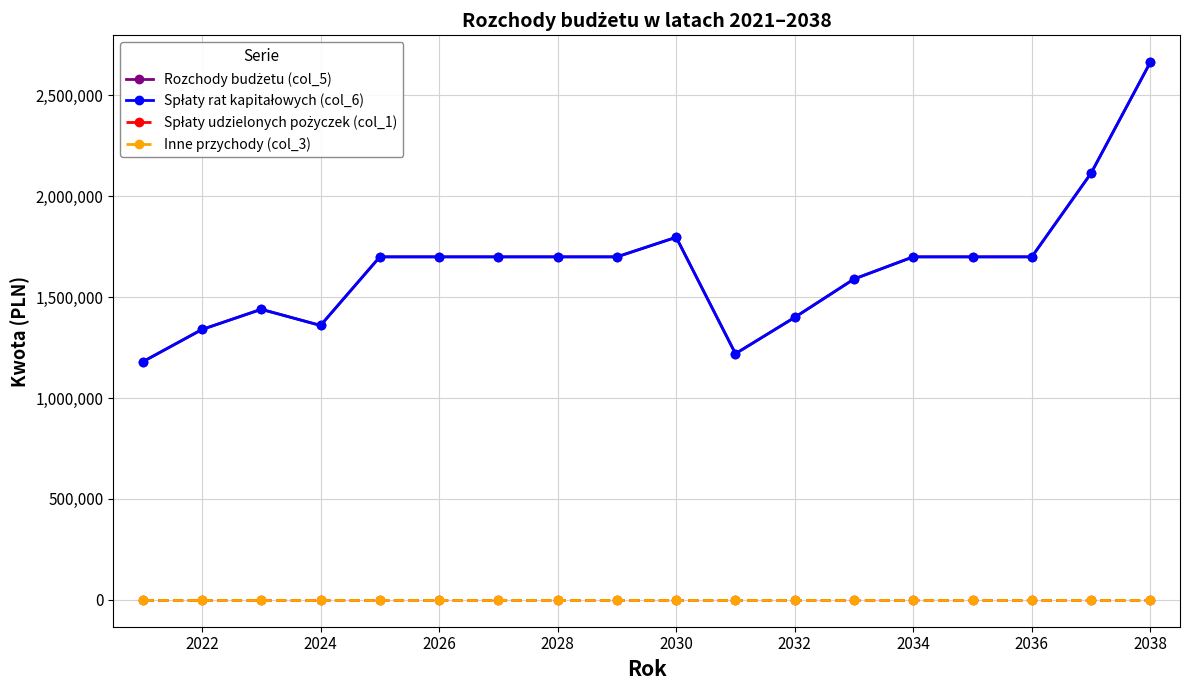

What is the sum of all Spłaty rat kapitałowych (col_6) values?

29706412.0